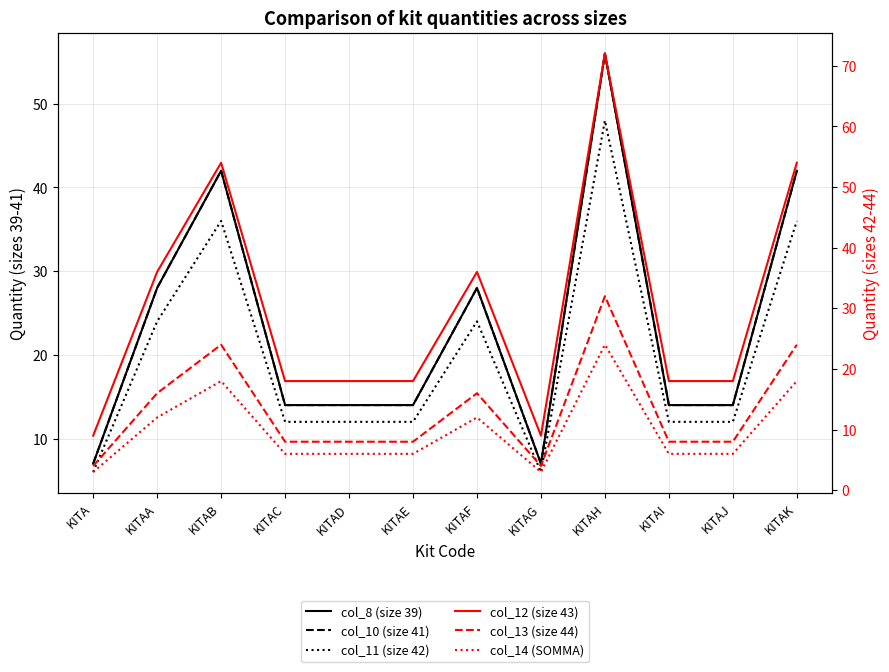

What are all the series names shown in the legend?

col_8 (size 39), col_10 (size 41), col_11 (size 42), col_12 (size 43), col_13 (size 44), col_14 (SOMMA)